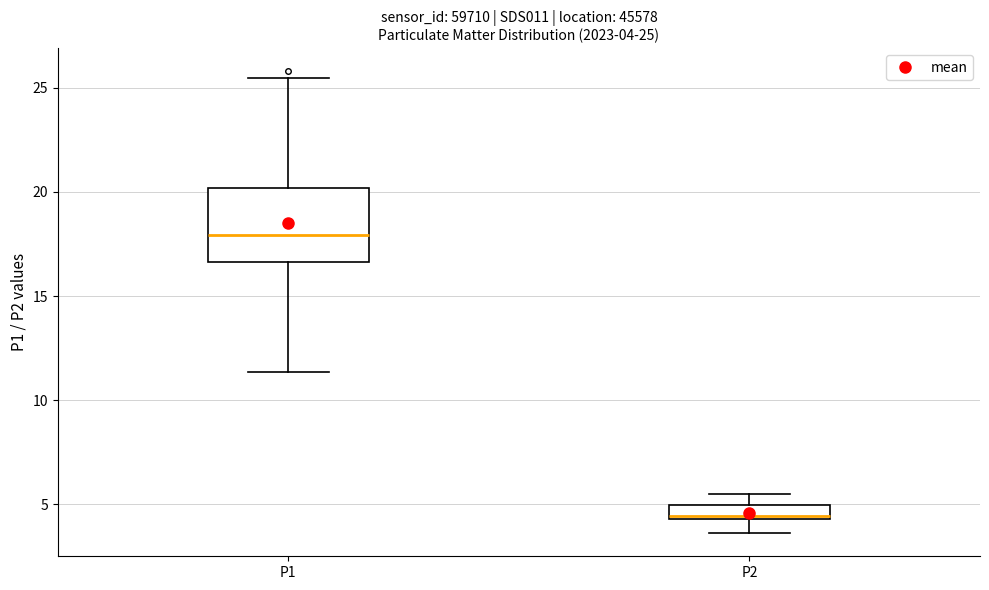

Comparing the boxes themselves (not the whiskers), which one is the tallest?

P1